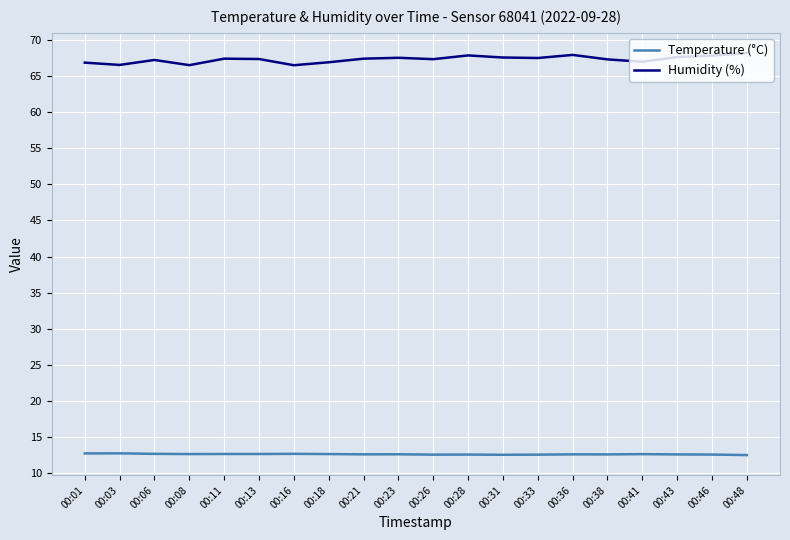

Is it true that Humidity (%) equals 66.9 at 00:18?

True